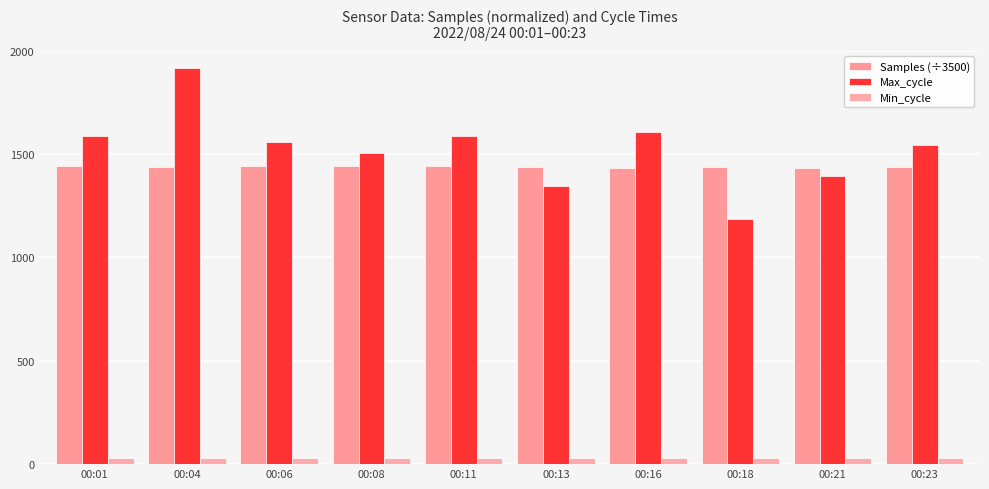

What is the value of the Samples (÷3500) bar at the 6th from the left?

1437.6